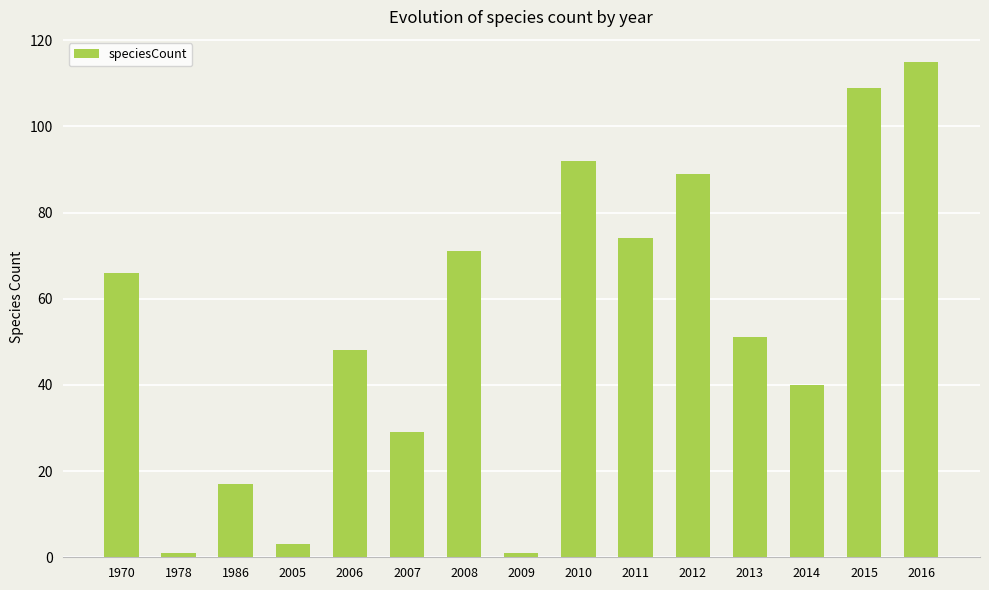

What is the greatest value displayed?

115